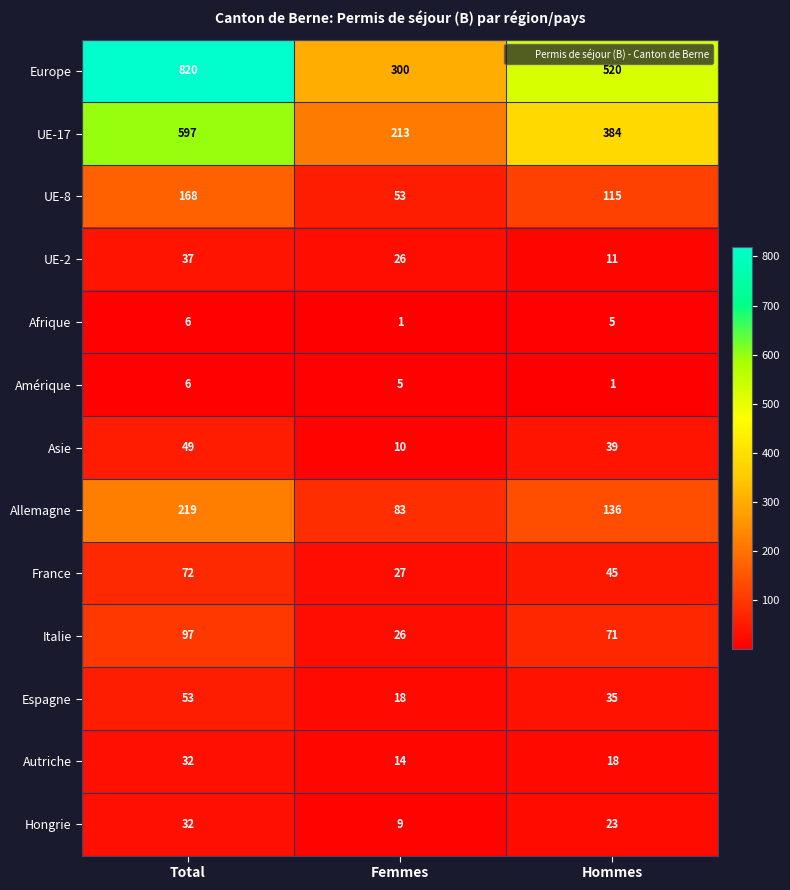

What is the difference between the maximum and minimum values in the Europe series?

520